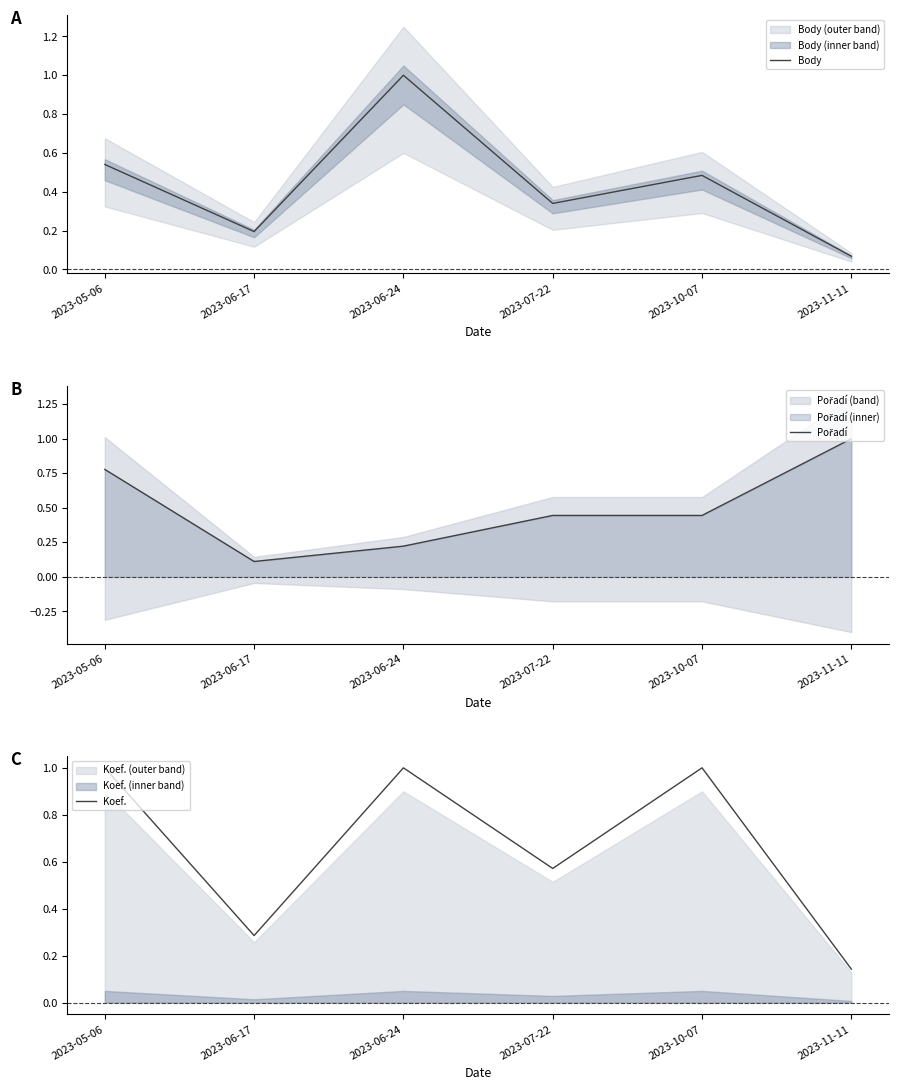

Reading left to right, transcribe all the data shown in this chart.

Body: 2023-05-06=0.5	2023-06-17=0.2	2023-06-24=1.0	2023-07-22=0.3	2023-10-07=0.5	2023-11-11=0.1
Pořadí: 2023-05-06=0.8	2023-06-17=0.1	2023-06-24=0.2	2023-07-22=0.4	2023-10-07=0.4	2023-11-11=1.0
Koef.: 2023-05-06=1.0	2023-06-17=0.3	2023-06-24=1.0	2023-07-22=0.6	2023-10-07=1.0	2023-11-11=0.1